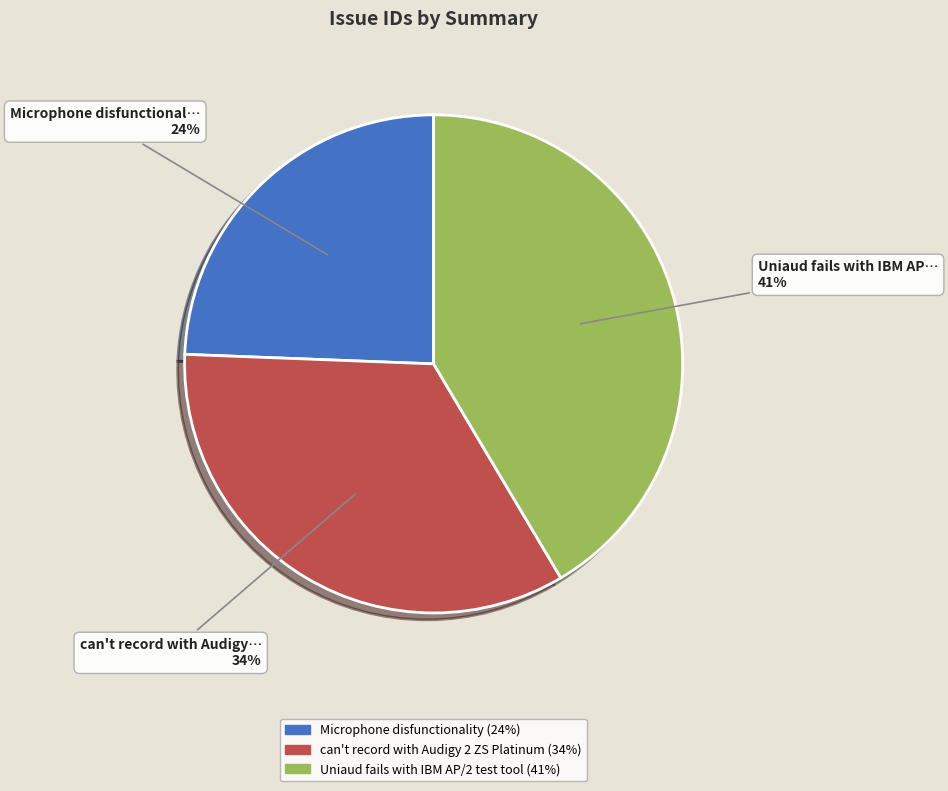

To the nearest percent, what is the difference between the largest and smallest slice percentages?

17%